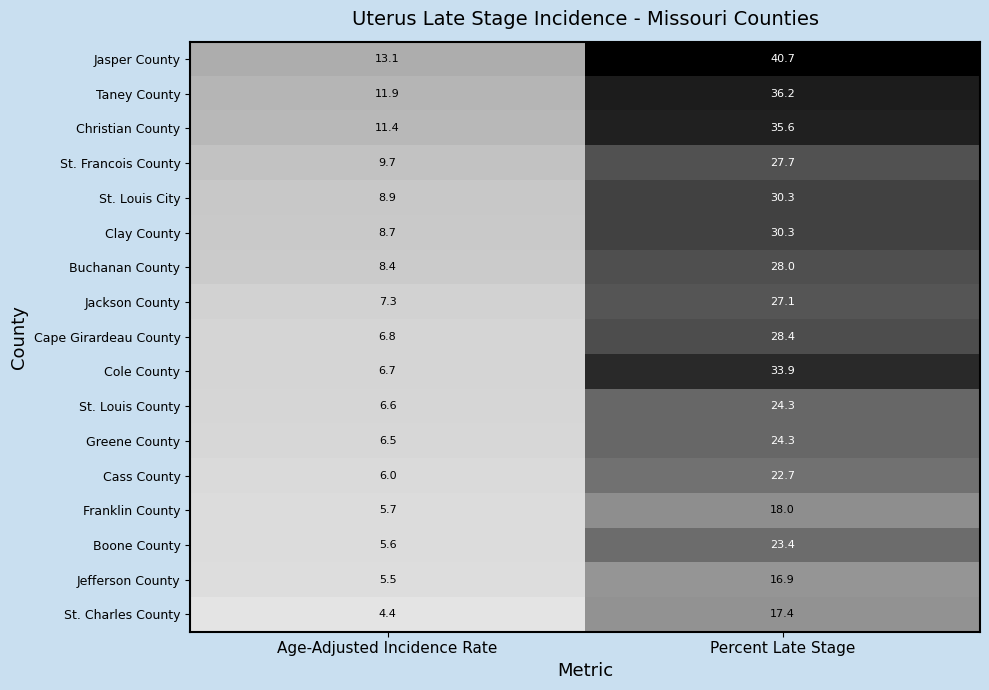

Which series has the largest total across all categories?

Jasper County